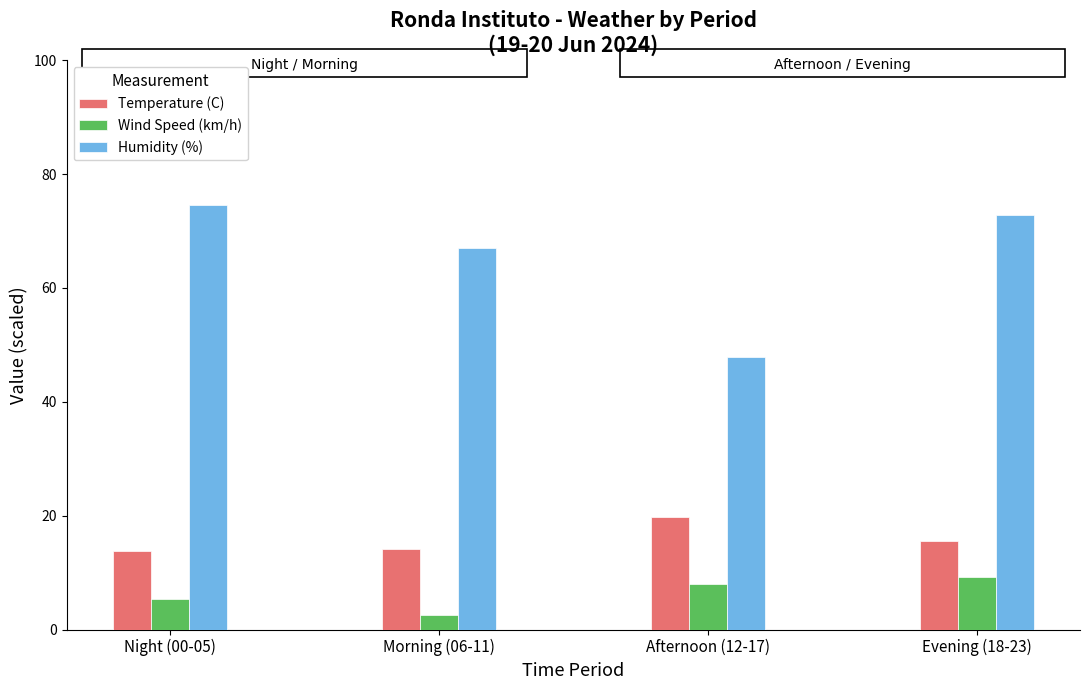

What are all the series names shown in the legend?

Temperature (C), Wind Speed (km/h), Humidity (%)